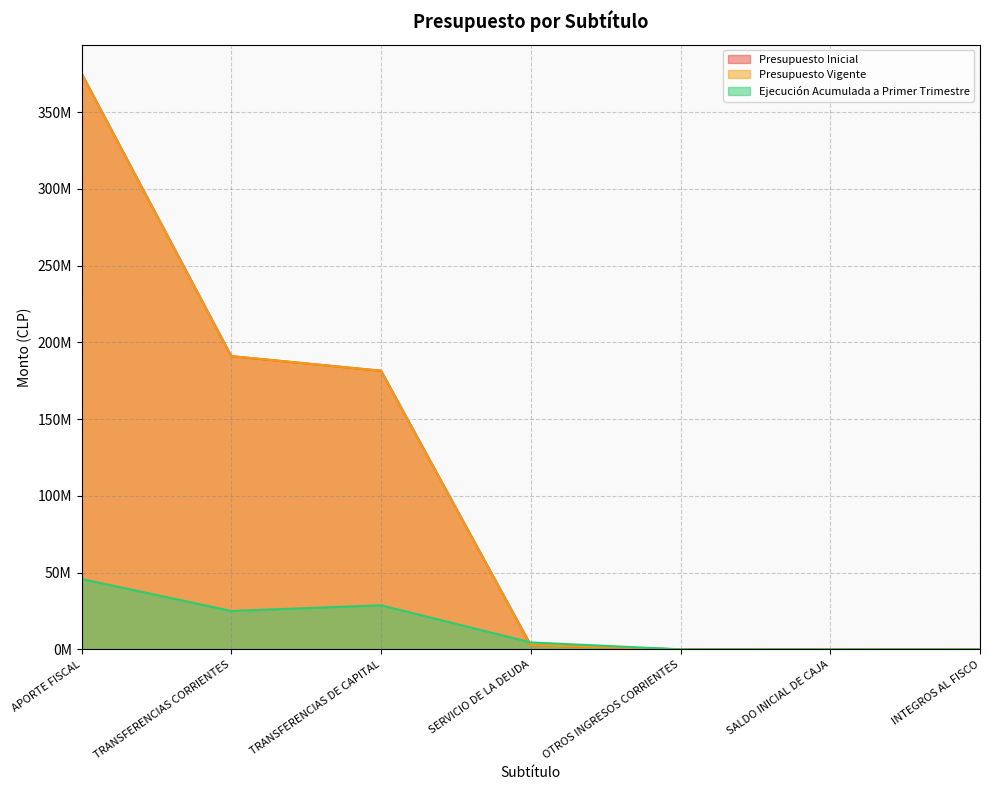

Which category has the lowest value in the Ejecución Acumulada a Primer Trimestre series?

OTROS INGRESOS CORRIENTES